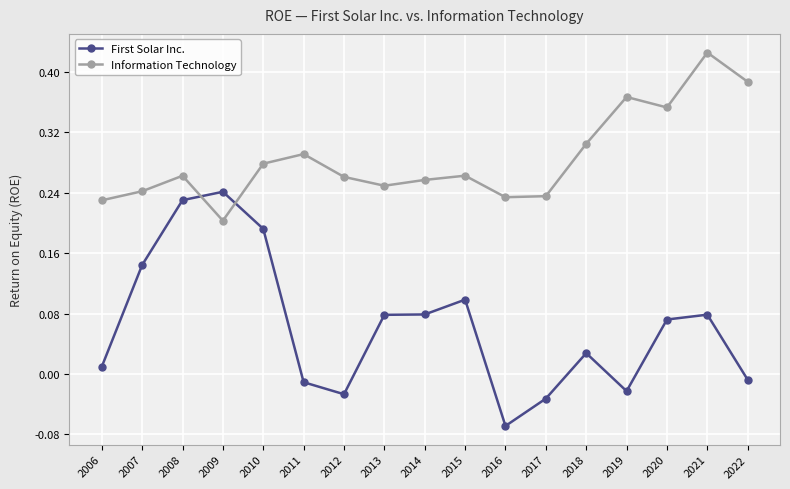

Which category has the lowest value across all series?

2016